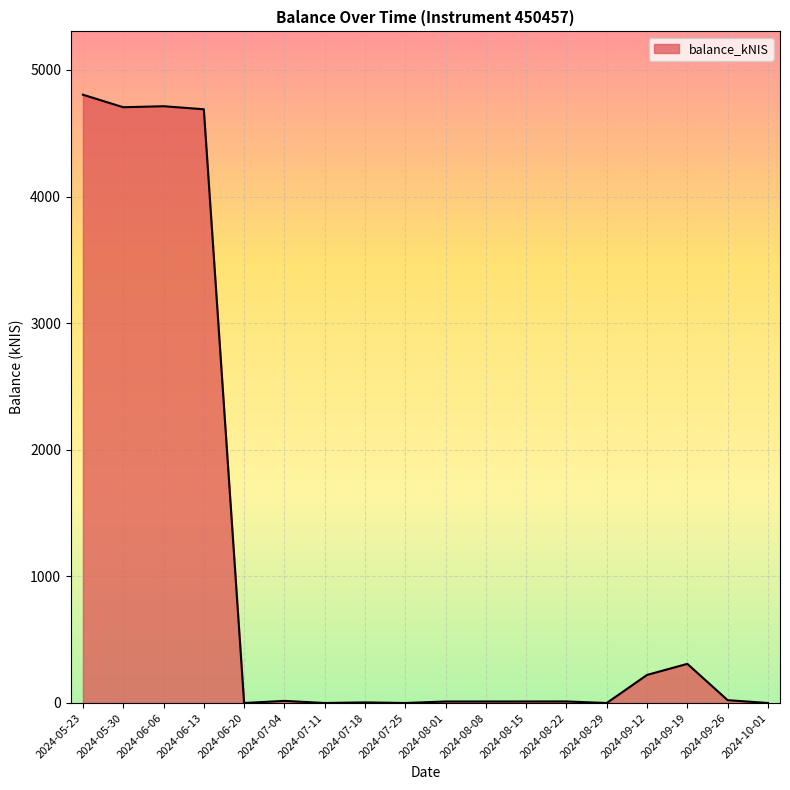

What is the change in value from 2024-06-13 to 2024-10-01?

-4689.1